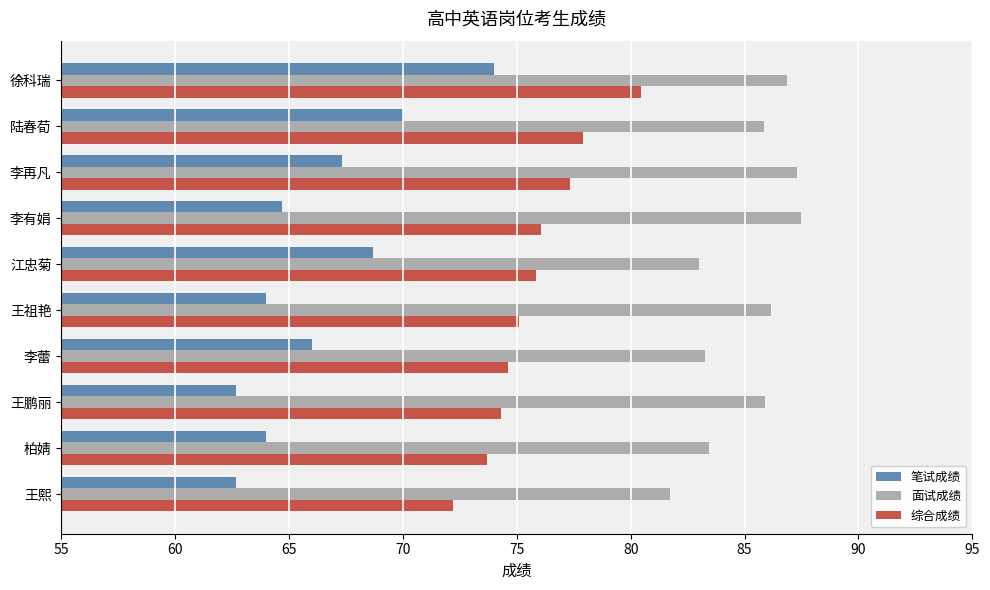

At how many categories does at least one series exceed 73?

10